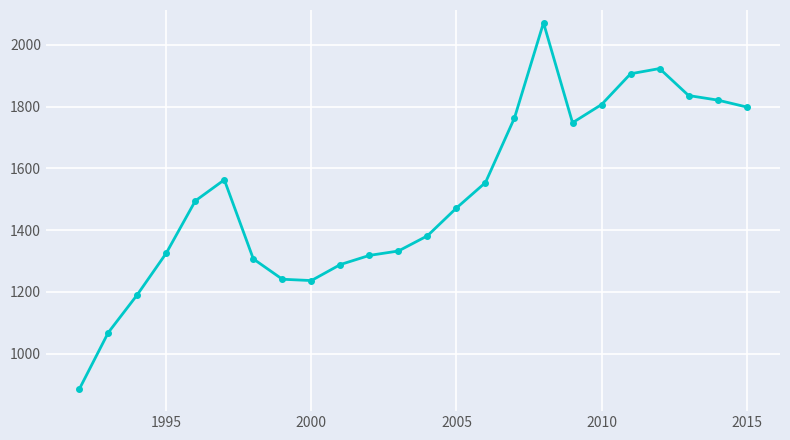

What is the sum of all values?

36331.3